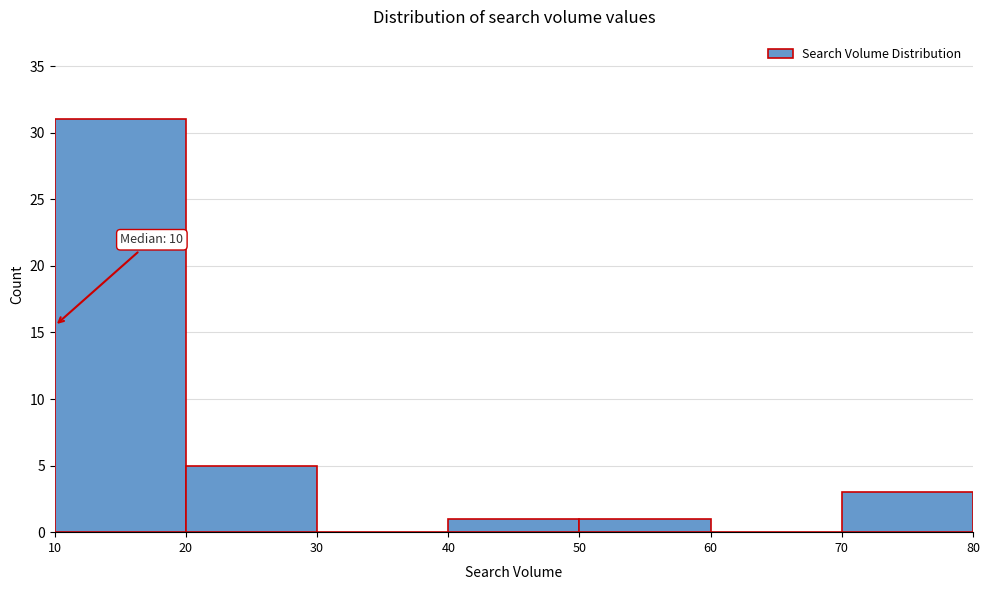

Over which range of the x-axis is the bar tallest?

10 to 20